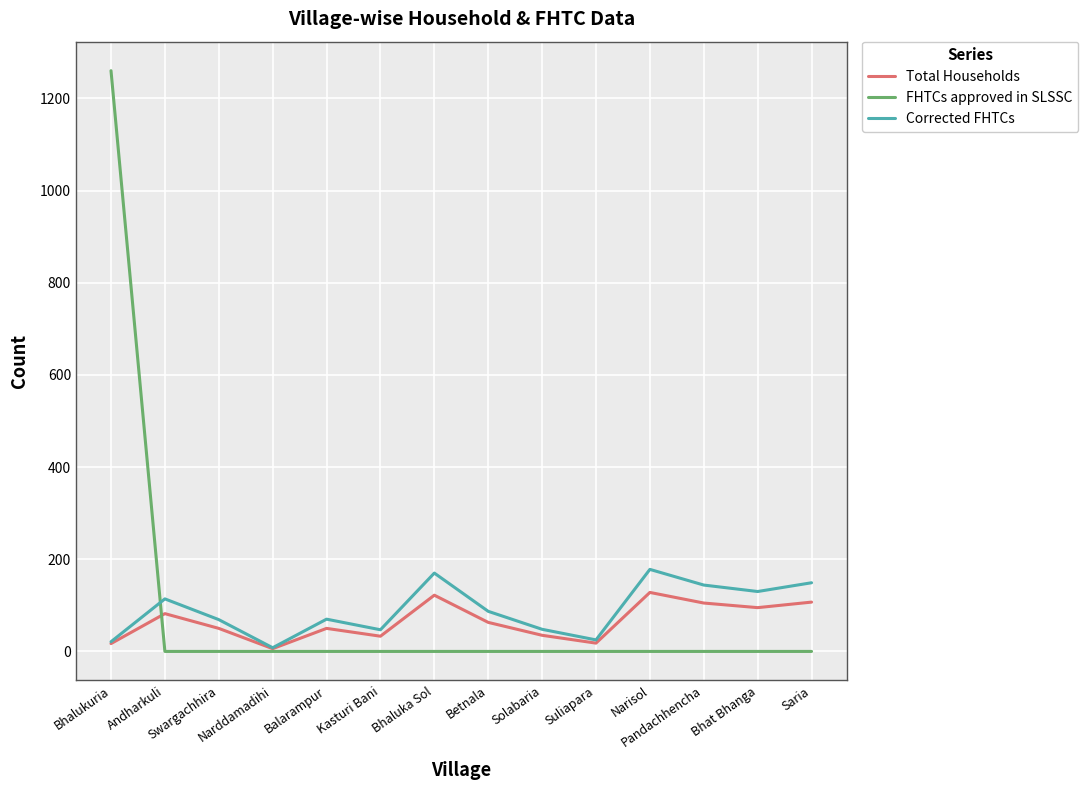

What value does the Corrected FHTCs series have at Narisol?

178